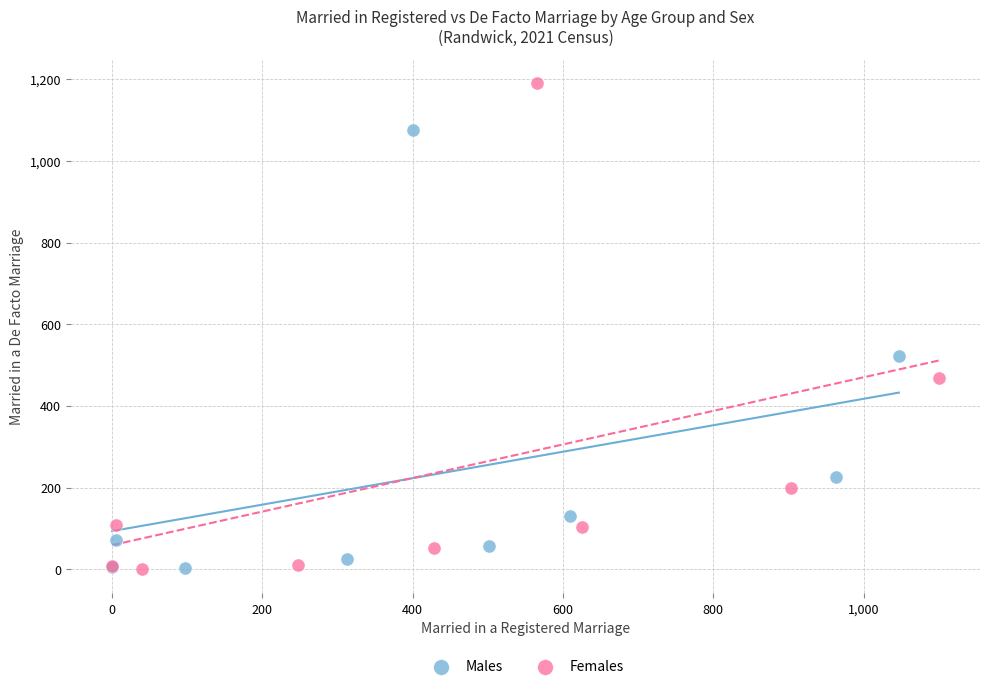

Which series has the largest Y range (max minus min)?

Females